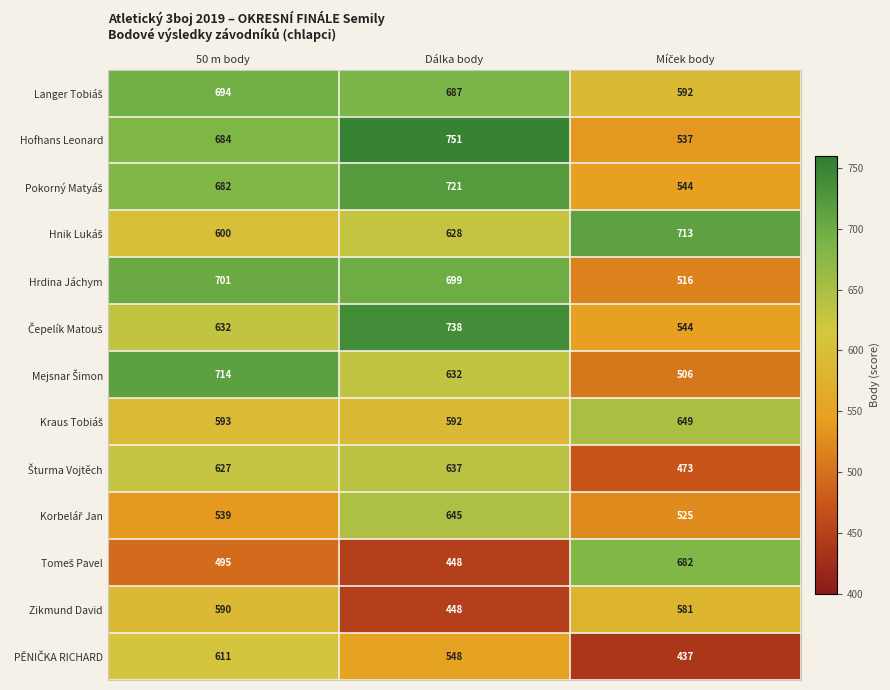

At which category is the sum across all series the highest?

Dálka body